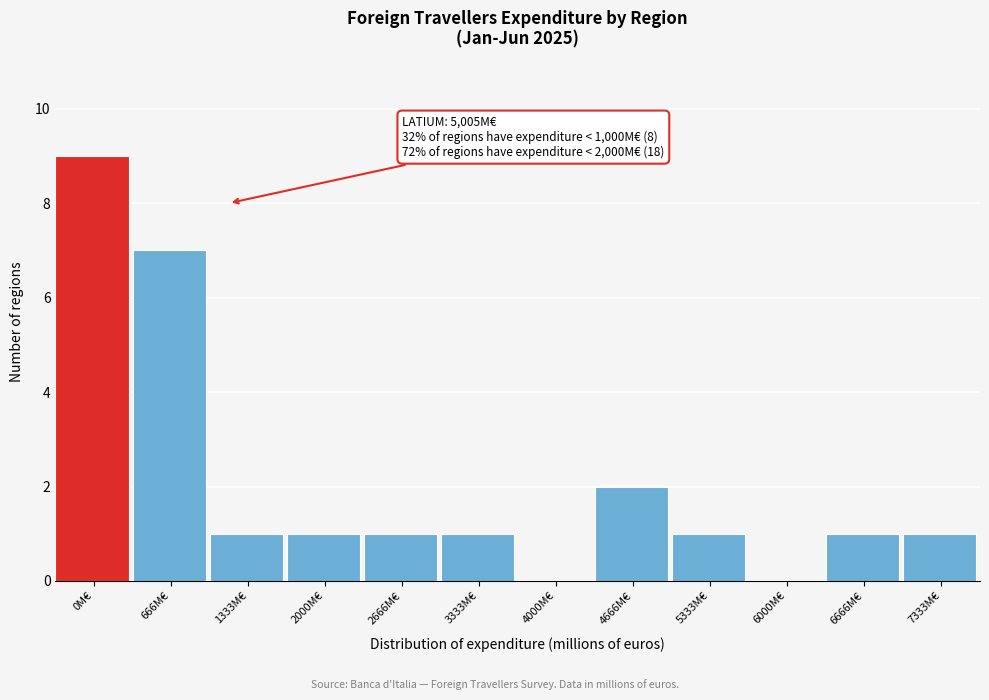

Reading left to right, extract all data points from this chart.

0M€=9	666M€=7	1333M€=1	2000M€=1	2666M€=1	3333M€=1	4000M€=0	4666M€=2	5333M€=1	6000M€=0	6666M€=1	7333M€=1